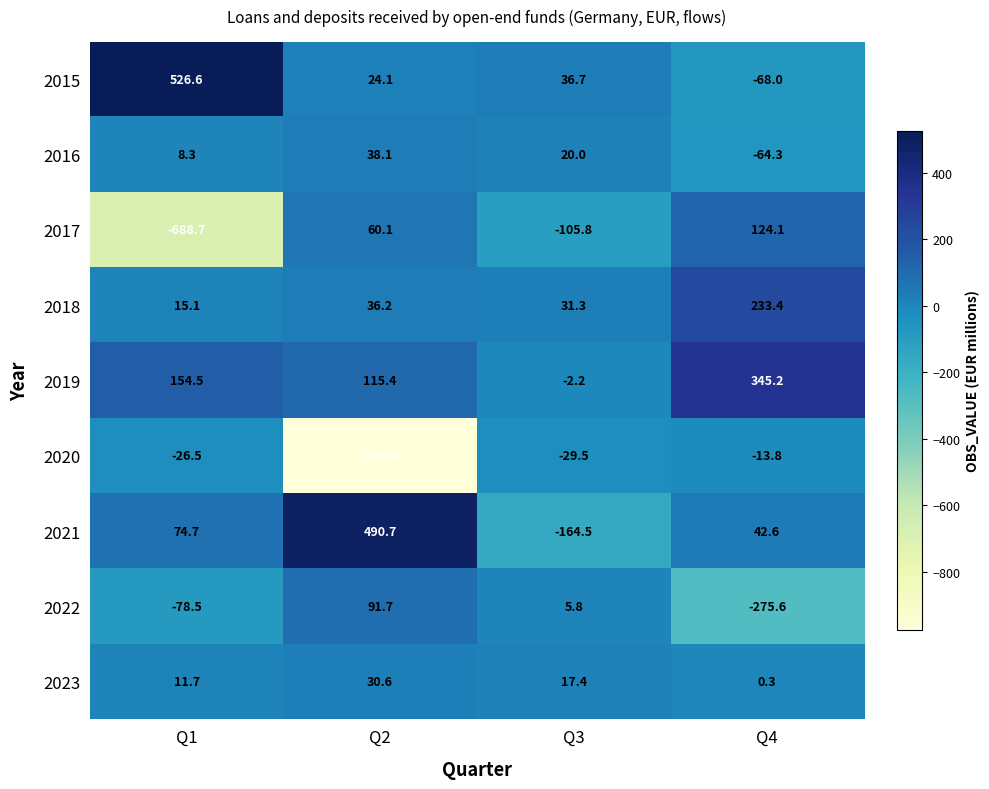

What is the difference between the 2023 values at Q4 and Q2?

30.3